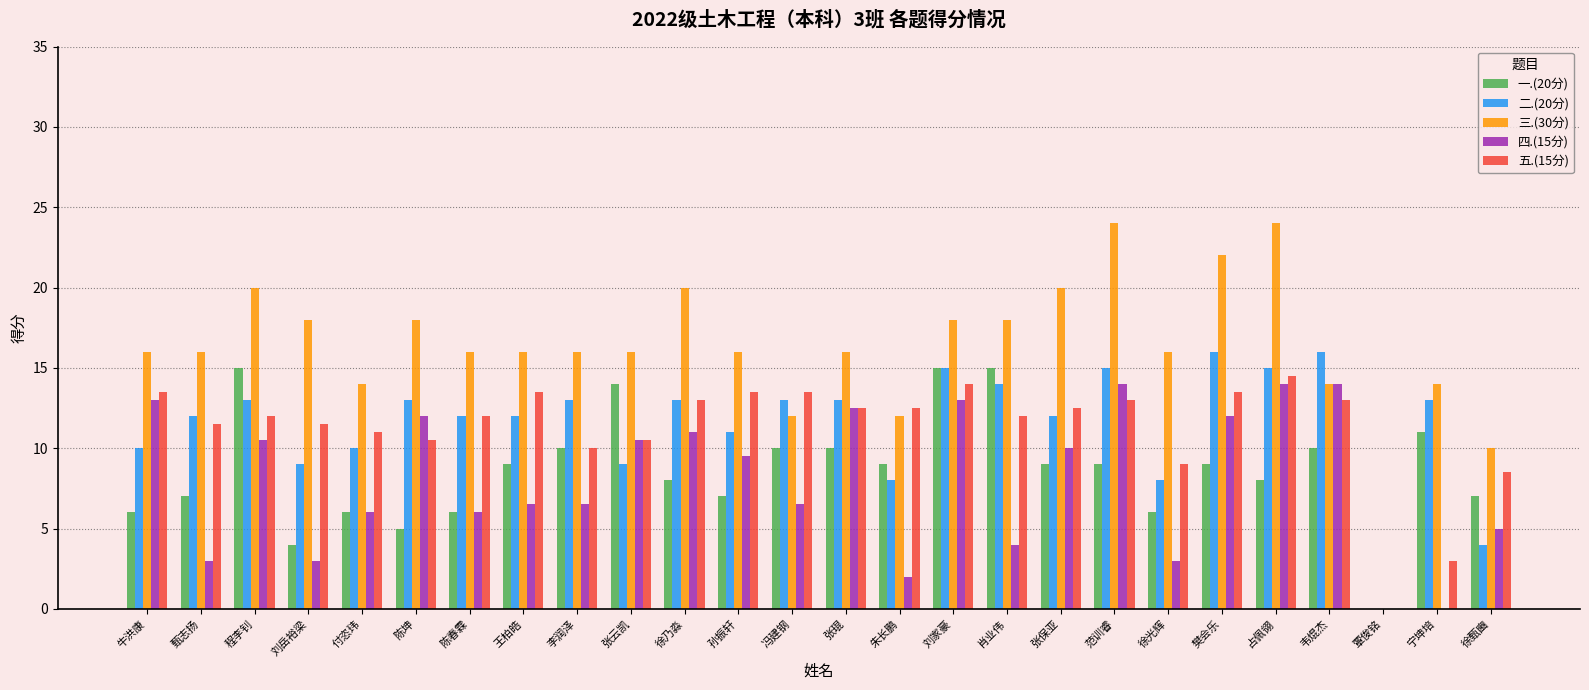

What is the maximum value for 三.(30分)?

24.0